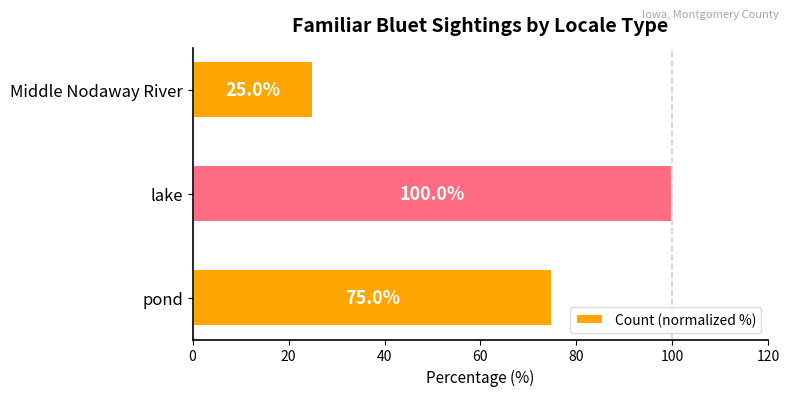

What is the difference between the maximum and minimum values?

75